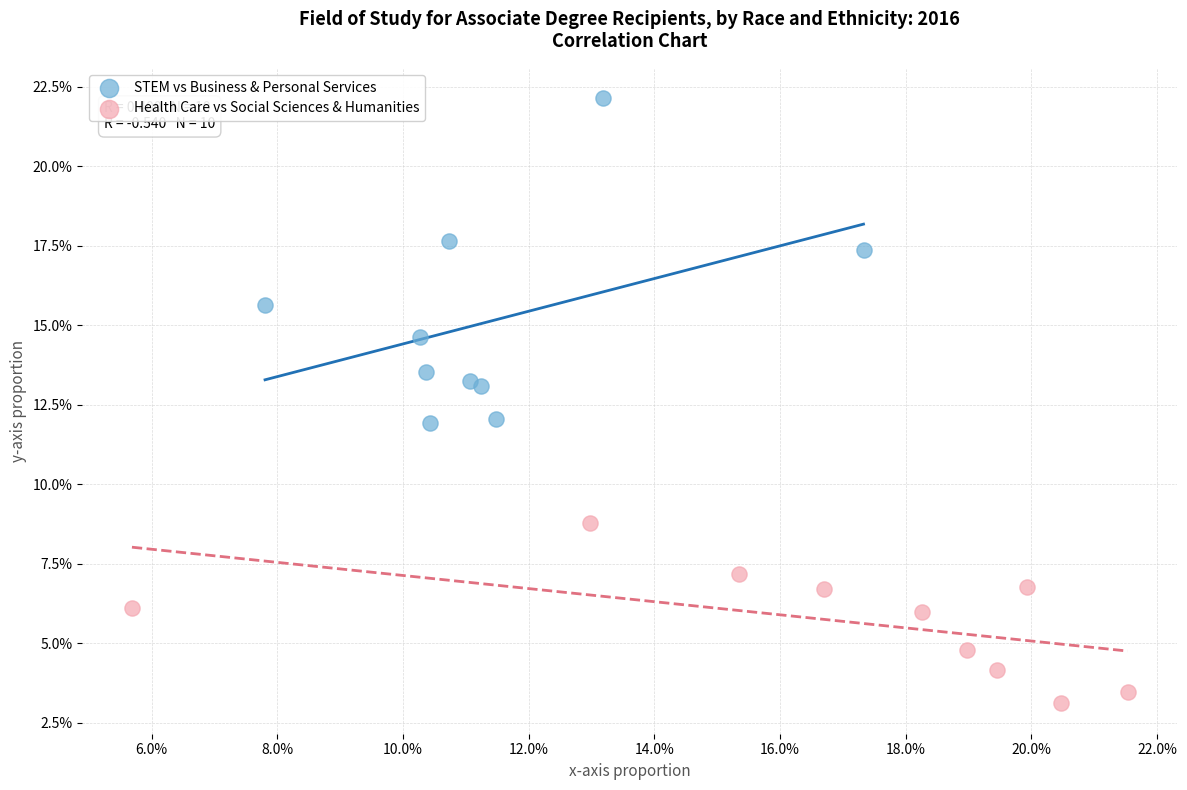

Which series contains the highest Y value?

STEM vs Business & Personal Services